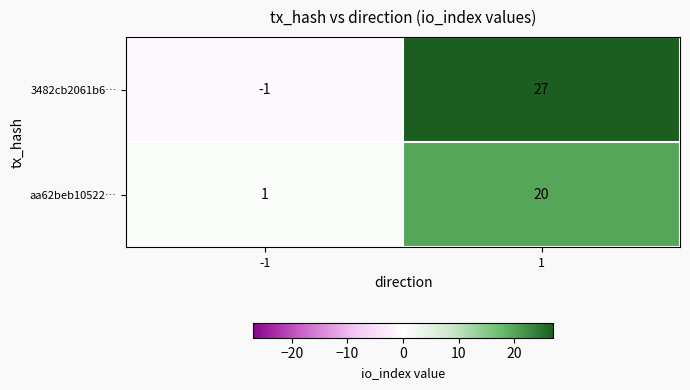

List the labels in order of aa62beb10522… value, largest first.

1, -1